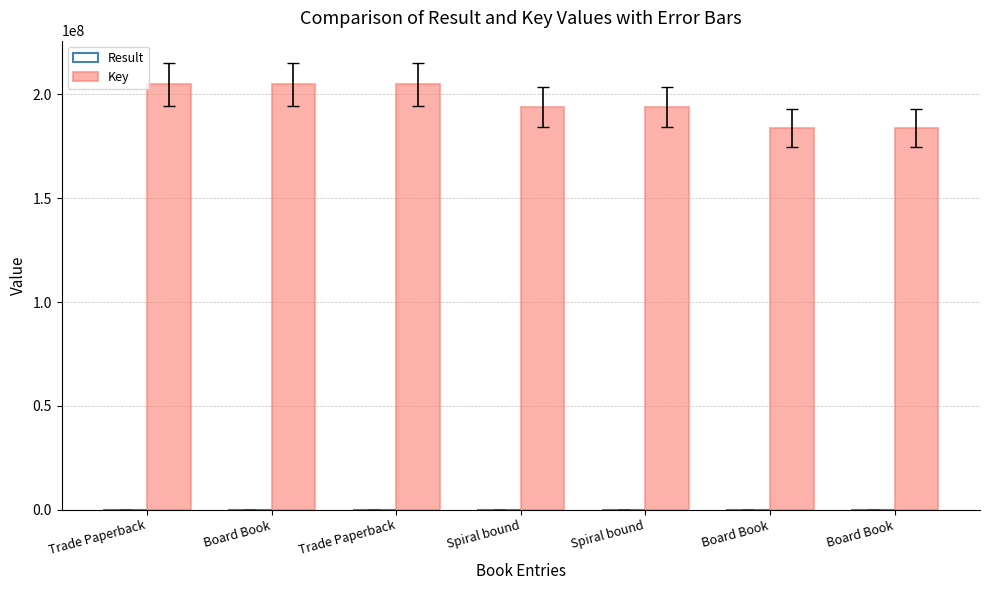

How many categories are shown in the chart?

7